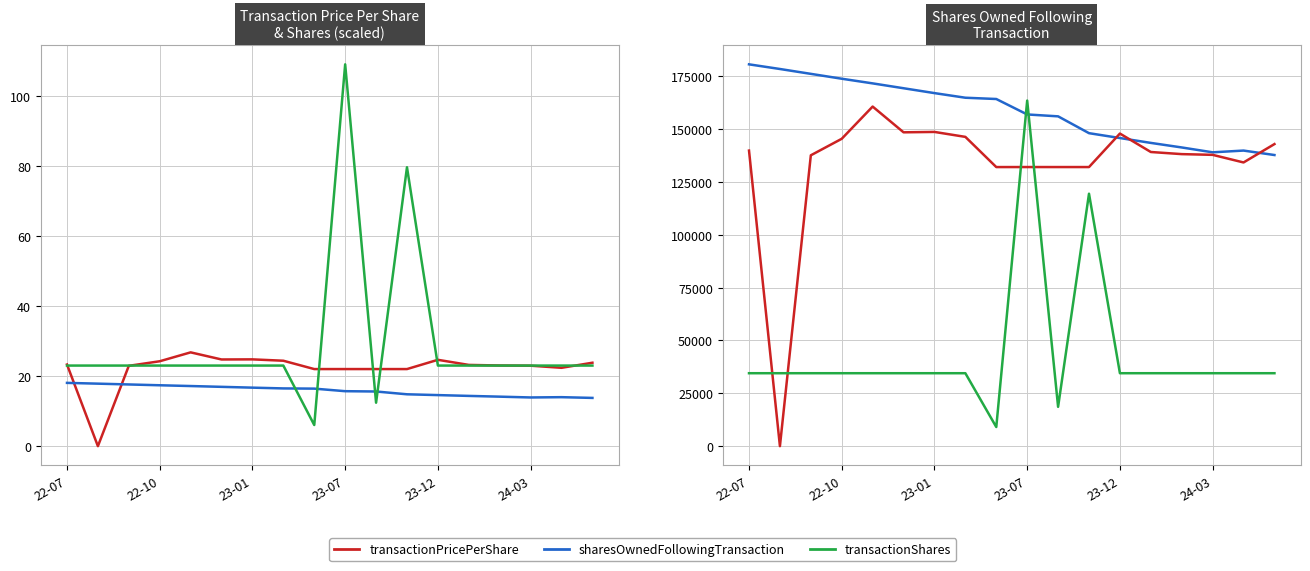

What is the highest value of the sharesOwnedFollowingTransaction series?

180589.0